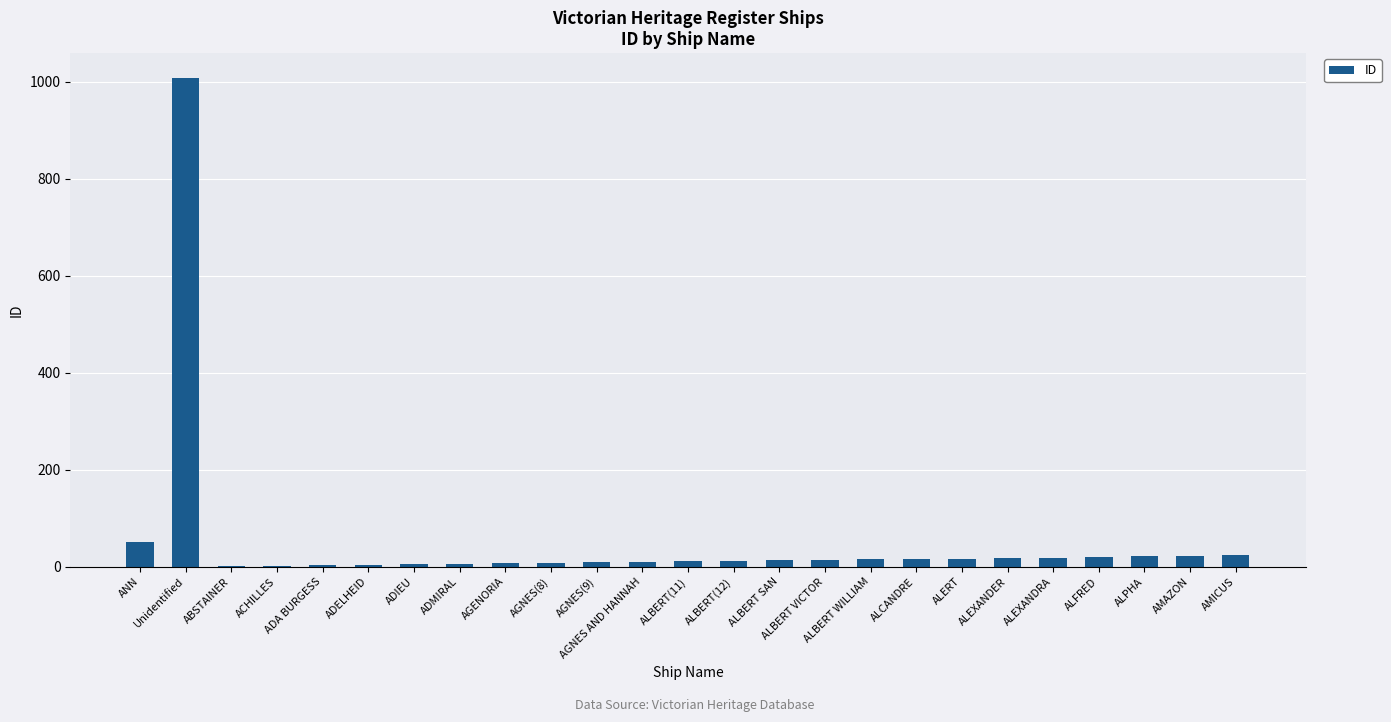

What is the maximum value shown in the chart?

1009